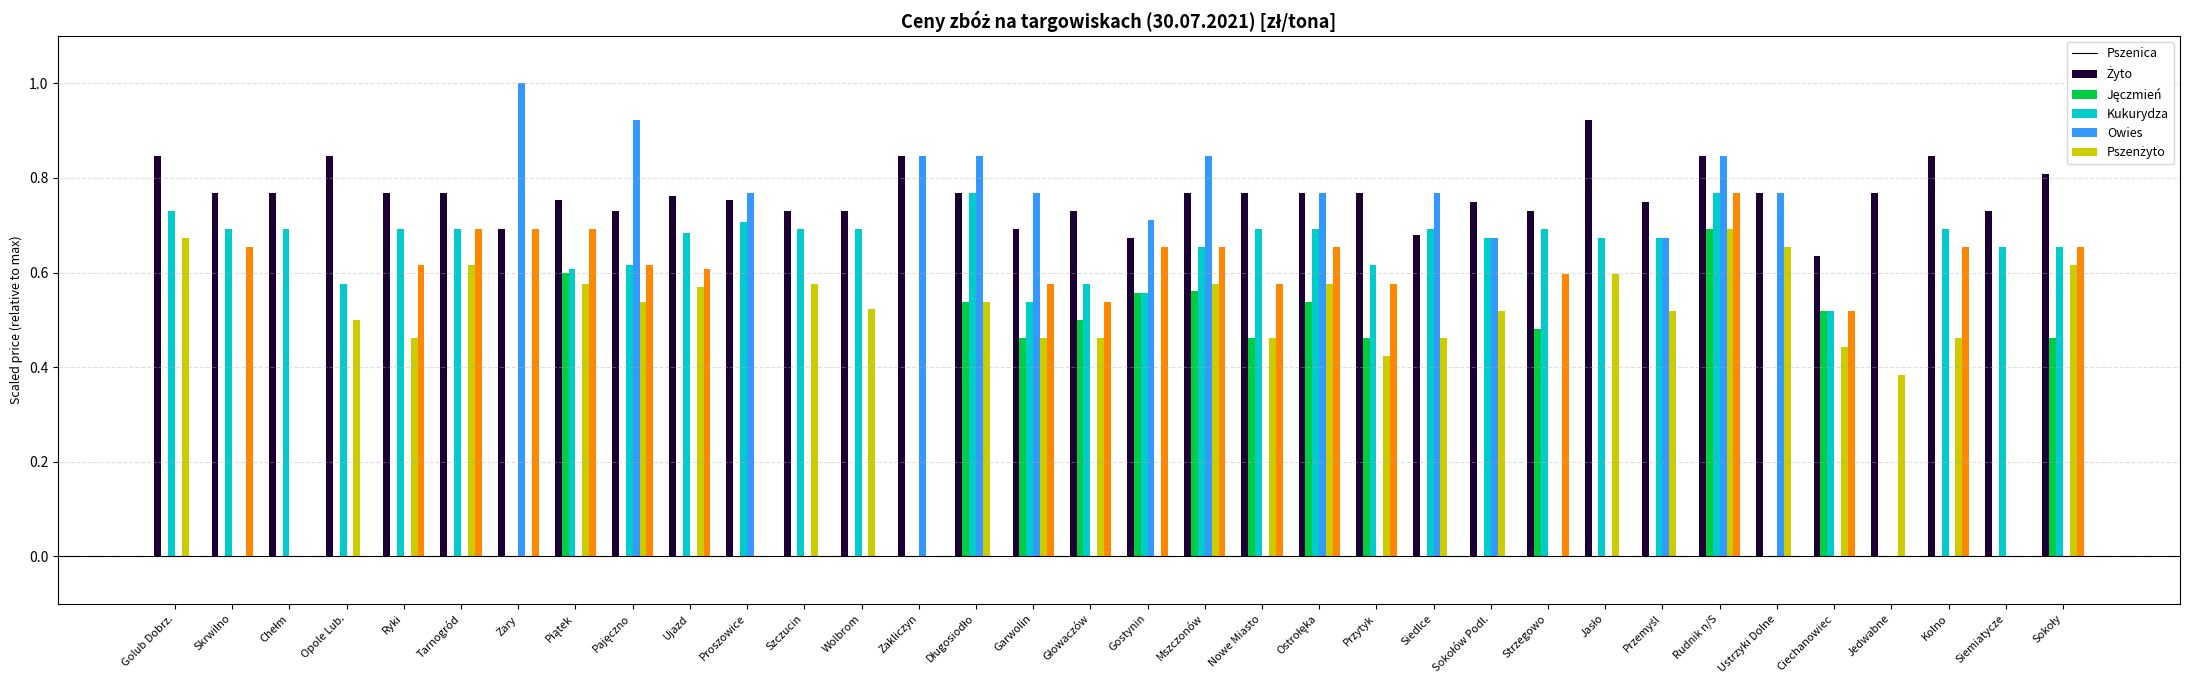

What is the total value across all series at Siedlce?

2.6